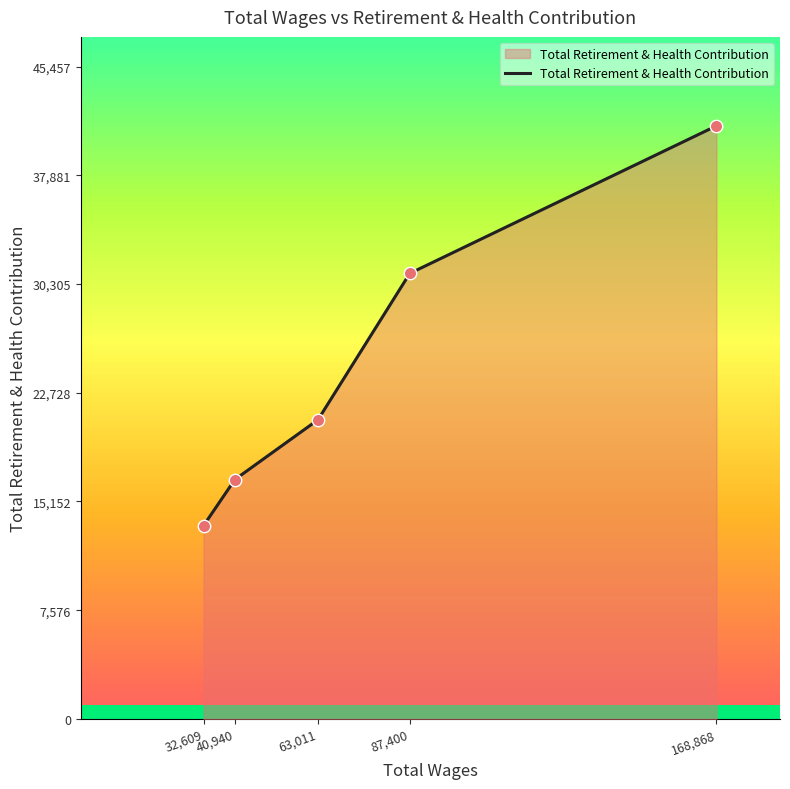

Between 40,940 and 63,011, which is larger?

63,011